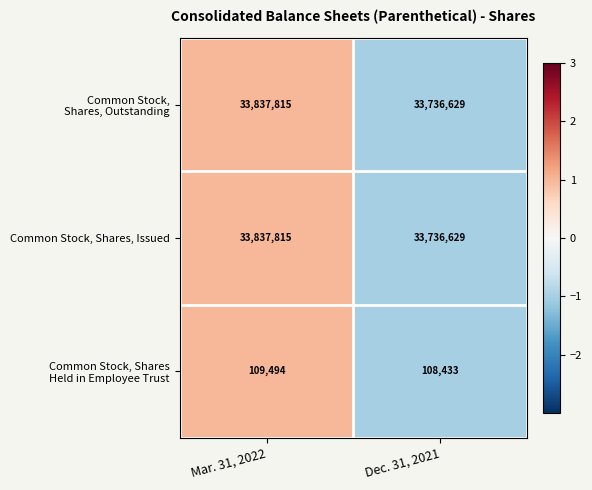

Rank the categories by Common Stock, Shares, Issued value from lowest to highest.

Dec. 31, 2021, Mar. 31, 2022